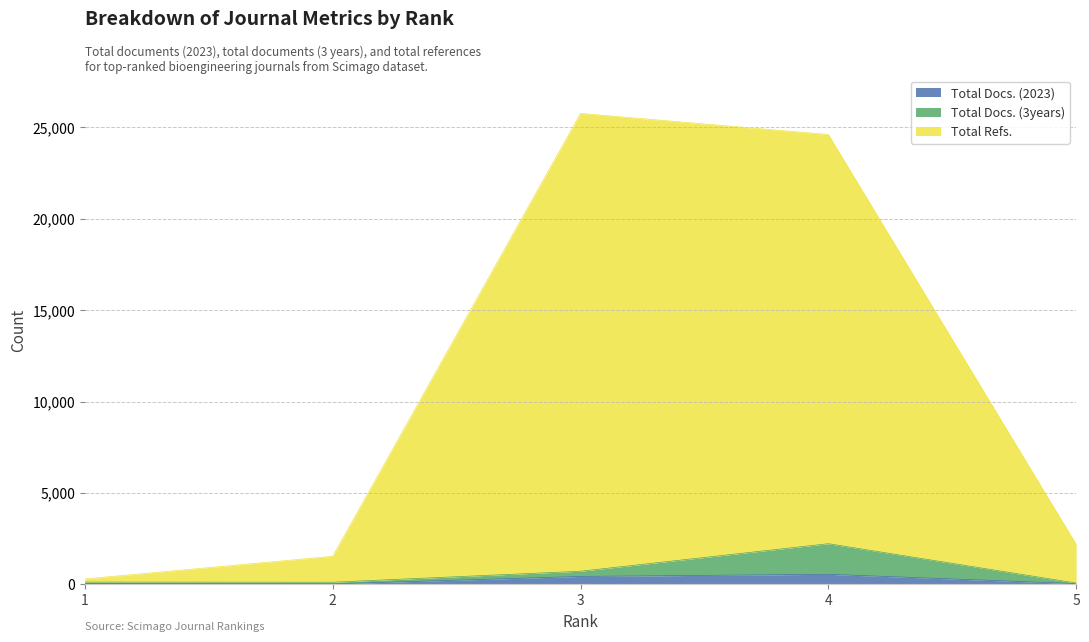

True or false: Total Refs. and Total Docs. (2023) intersect in this chart.

False